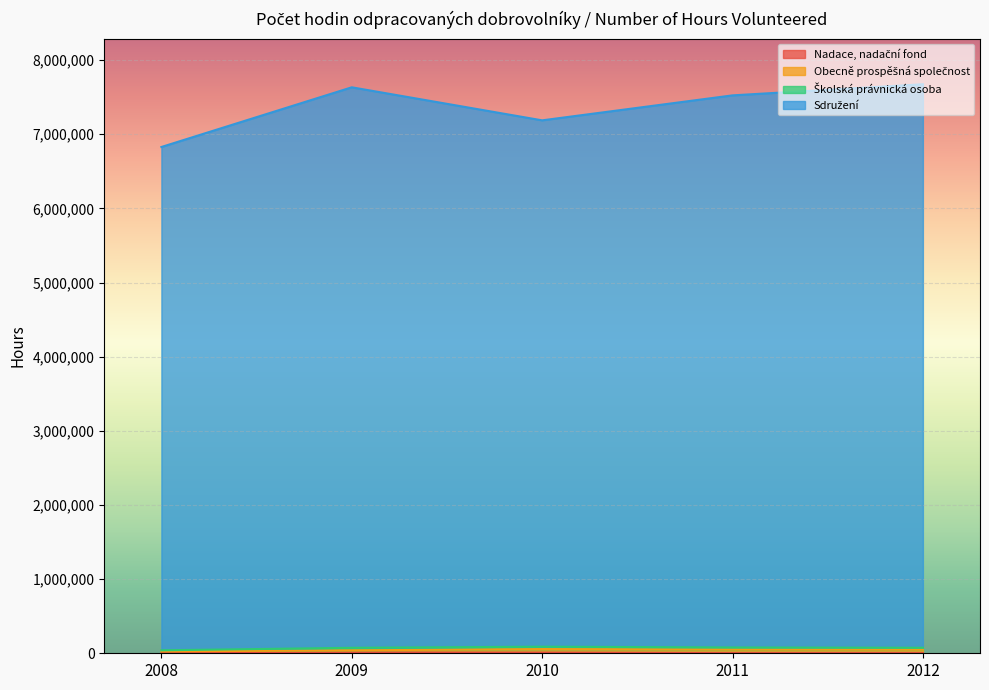

Is the value of Sdružení at 2009 greater than the value of Nadace, nadační fond at 2009?

Yes